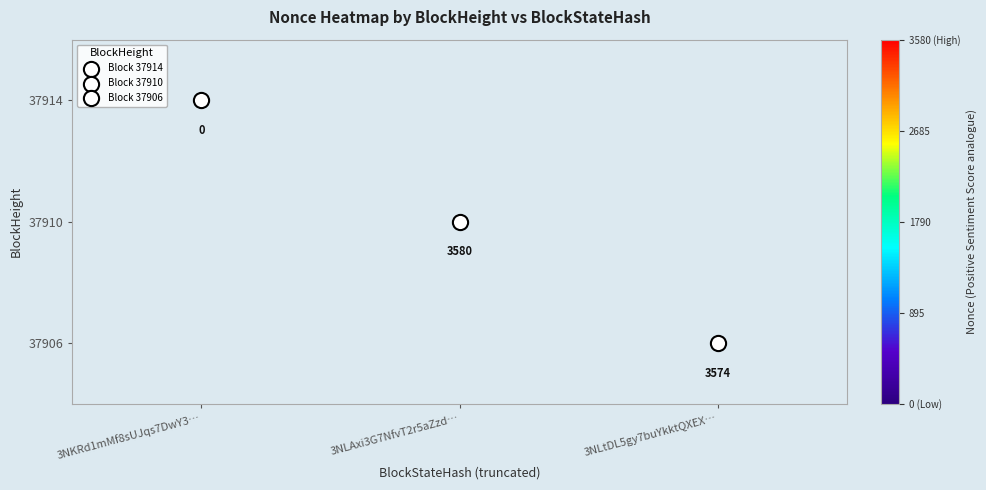

Which series has the widest spread of values?

37914